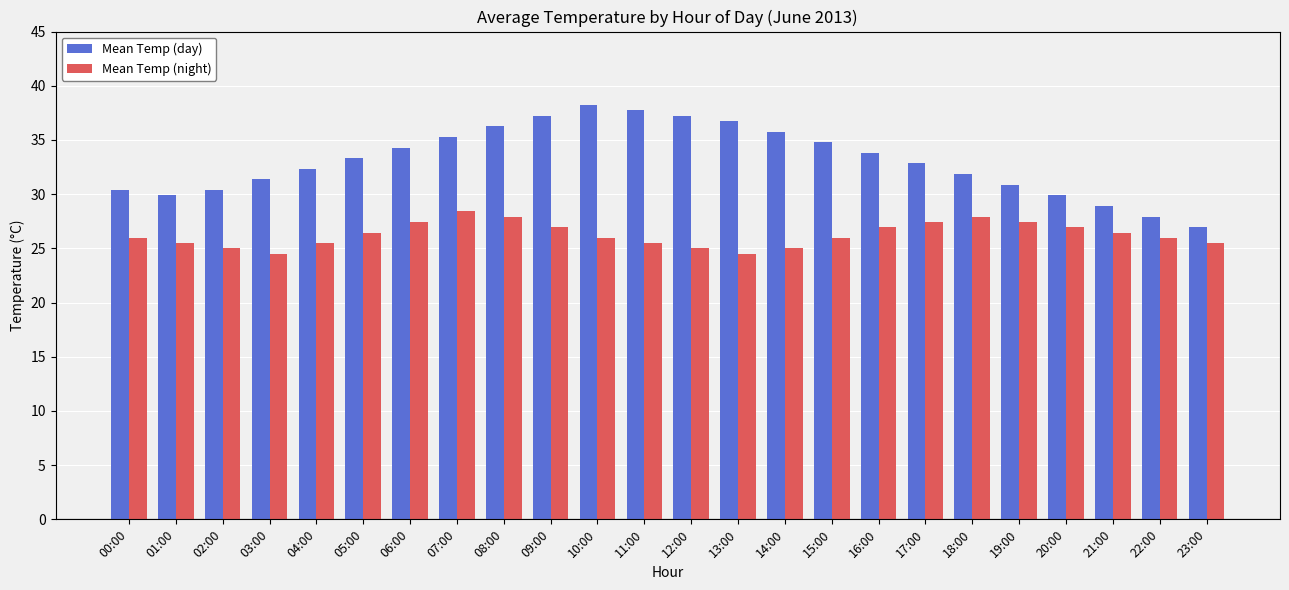

What are all the series names shown in the legend?

Mean Temp (day), Mean Temp (night)